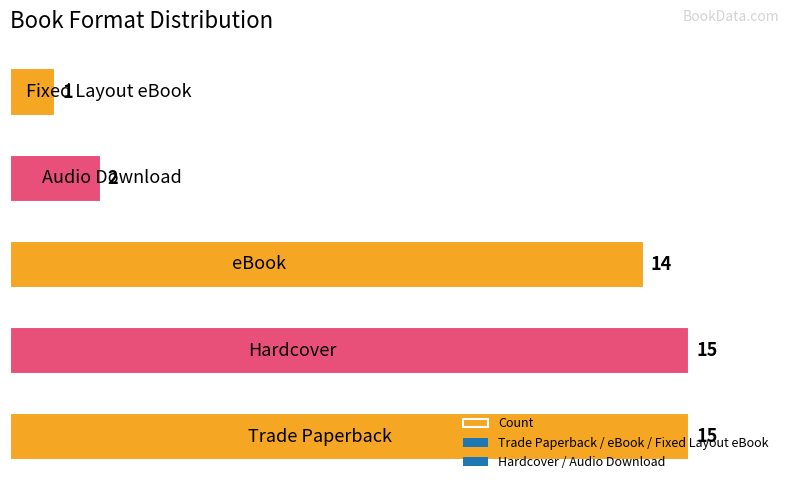

What is the maximum value shown in the chart?

15